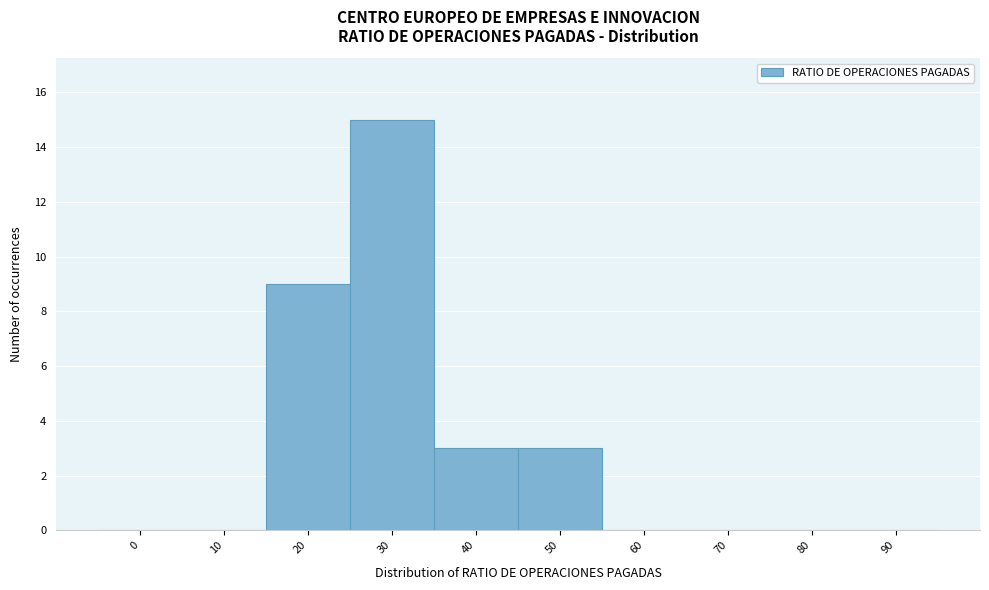

Reading right to left, transcribe all the data shown in this chart.

90=0	80=0	70=0	60=0	50=3	40=3	30=15	20=9	10=0	0=0